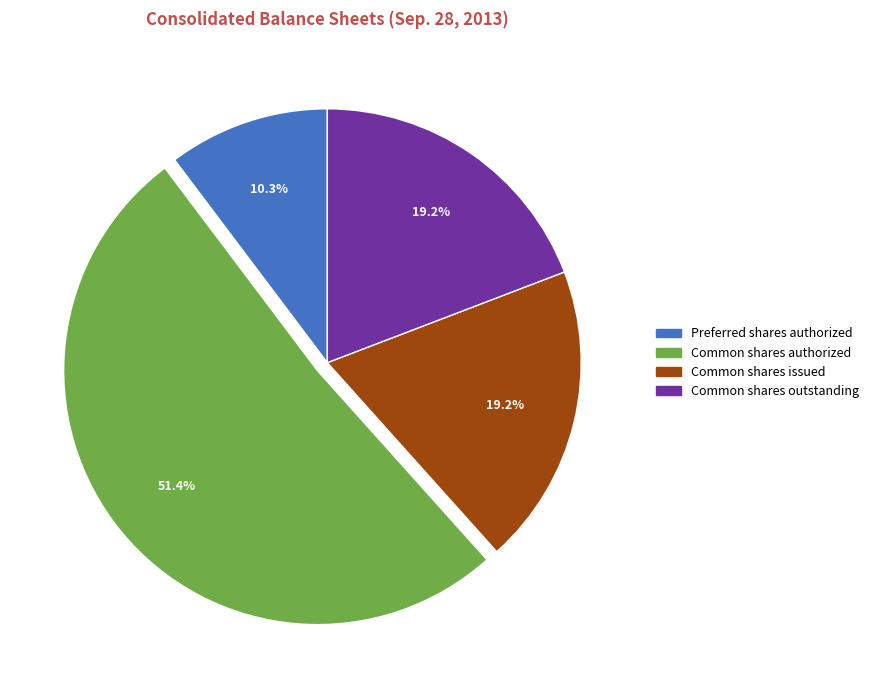

Is there any slice that represents more than half of the pie?

Yes